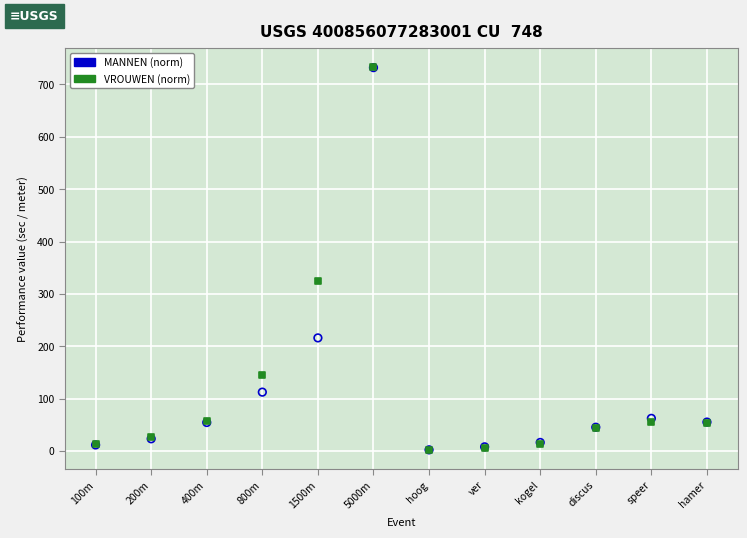

Across all series, what Y value is closest to 367?

323.8